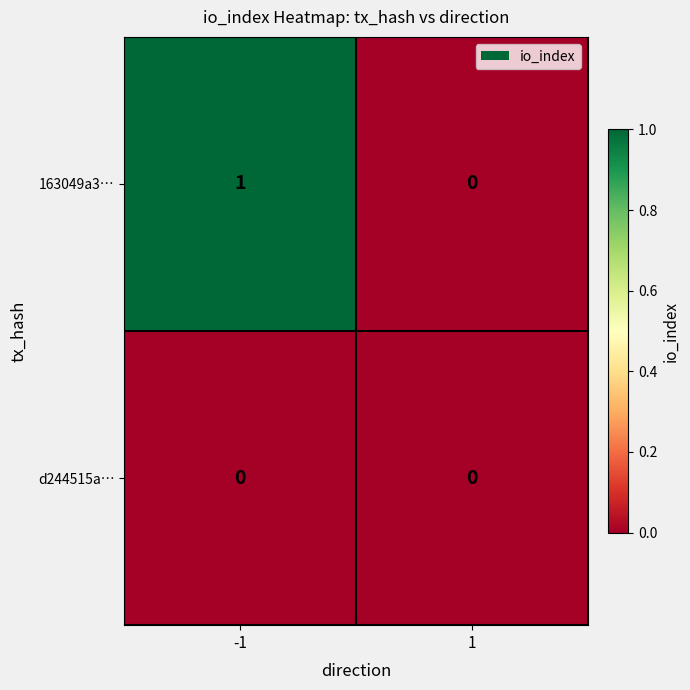

At which category is the sum across all series the highest?

-1